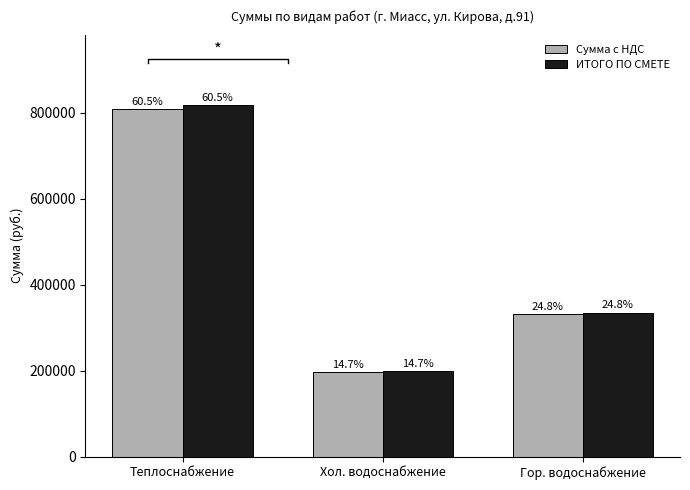

What is the maximum value shown in the chart?

818603